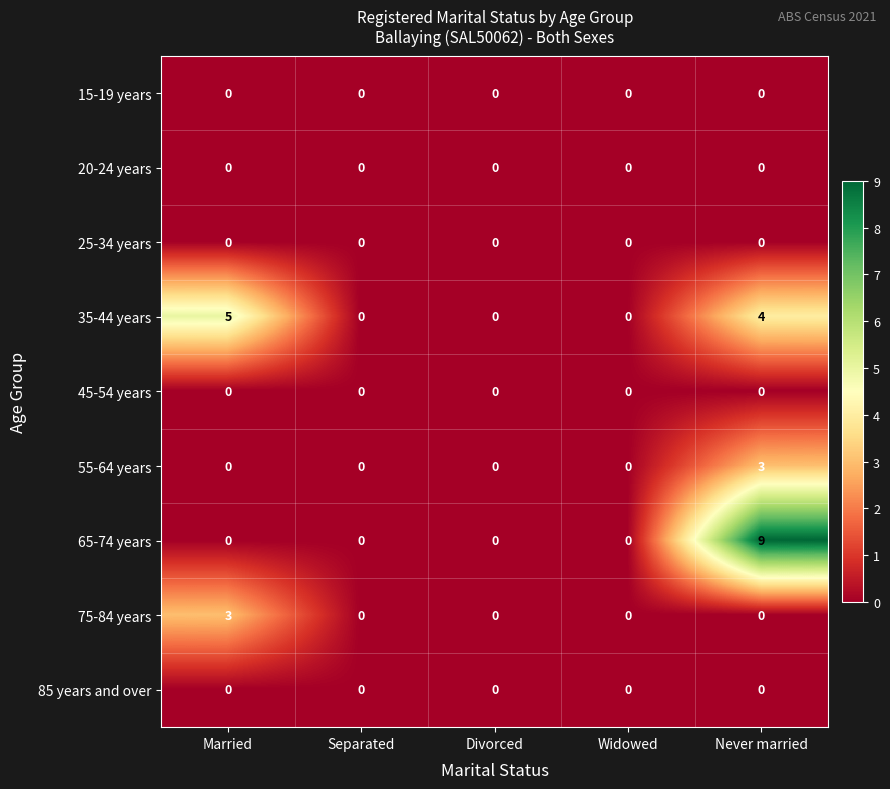

What is the difference between the highest and lowest values at Never married?

9